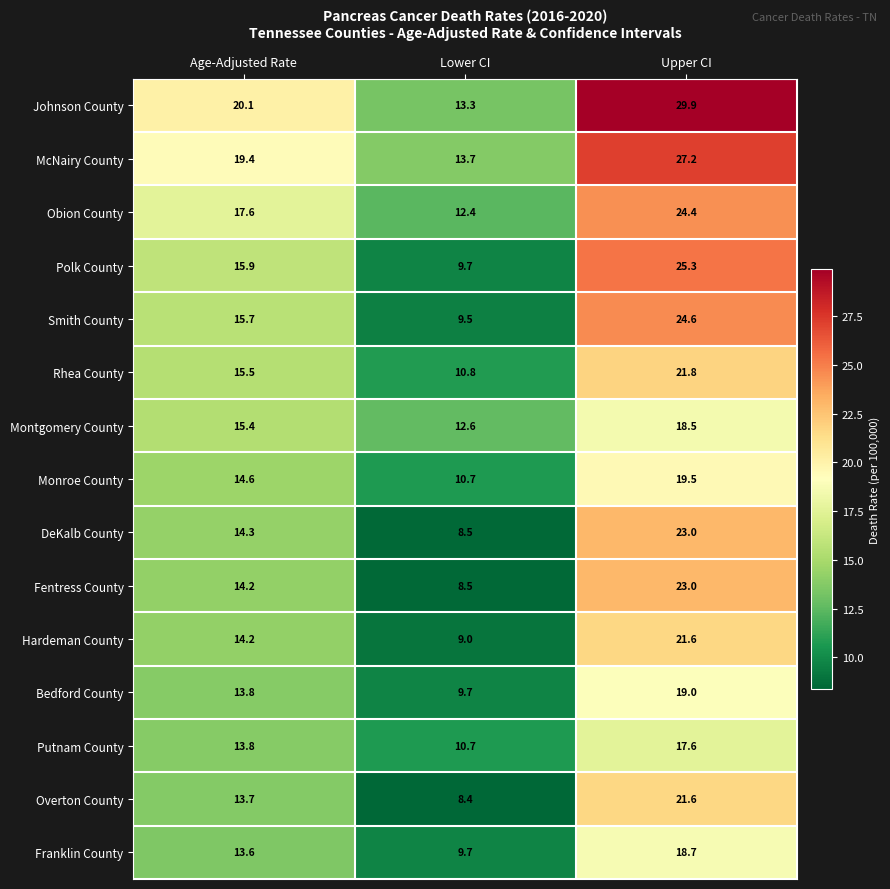

At which label does Polk County first exceed 15?

Age-Adjusted Rate